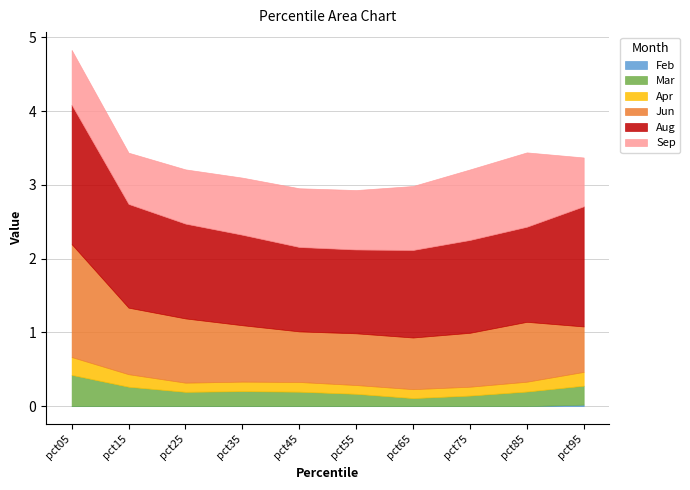

Which series has the widest spread of values?

Jun